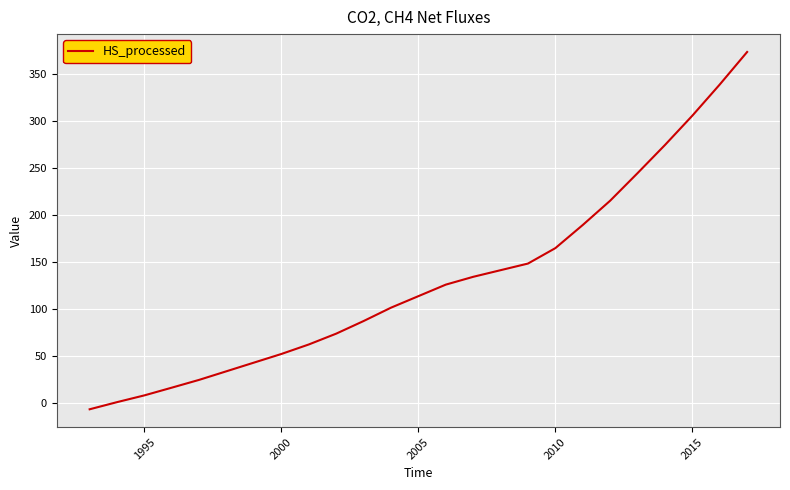

What is the maximum value shown in the chart?

373.6